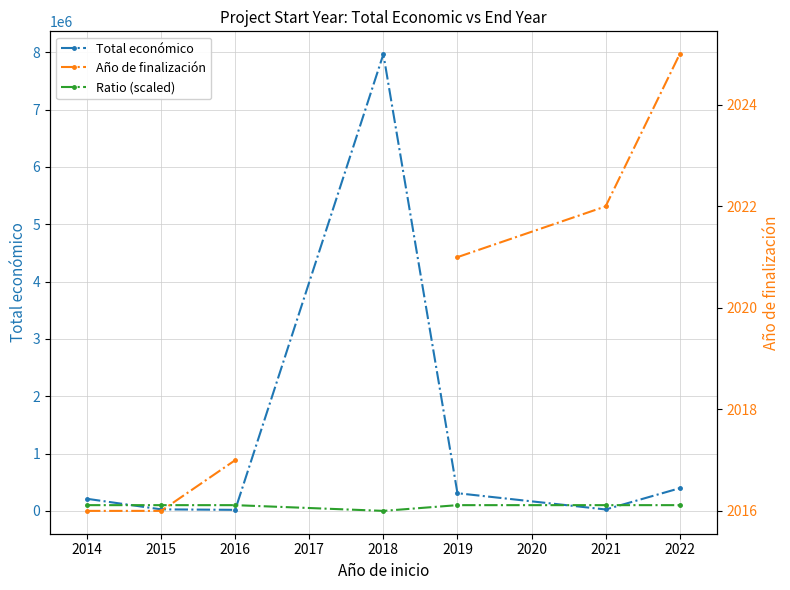

How many times do Ratio (scaled) and Total económico cross each other?

4